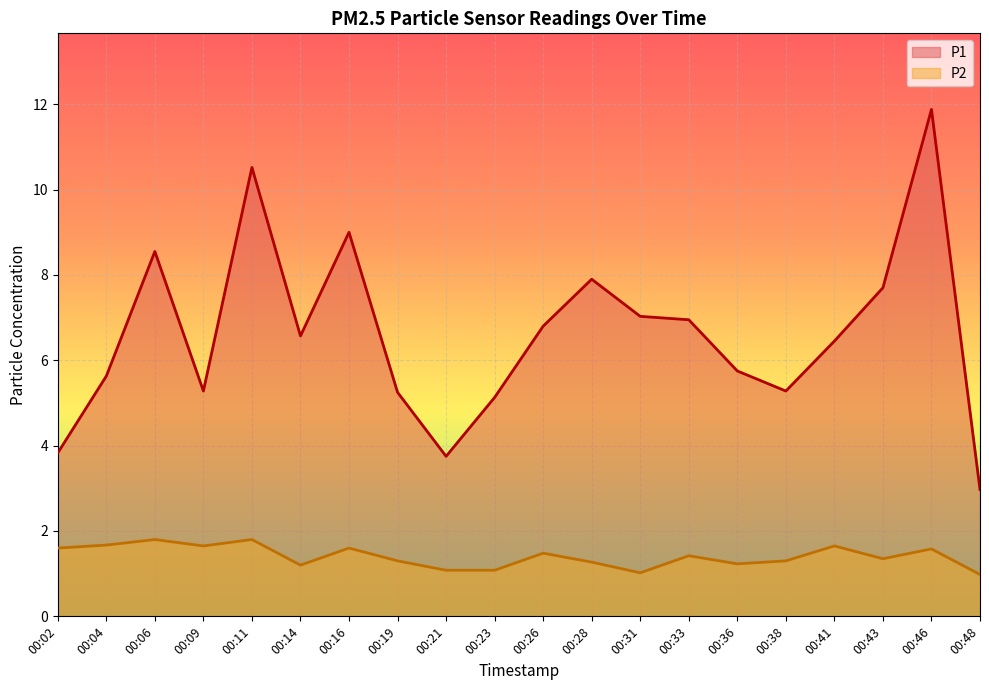

Which has a higher value, 00:04 or 00:21?

00:04